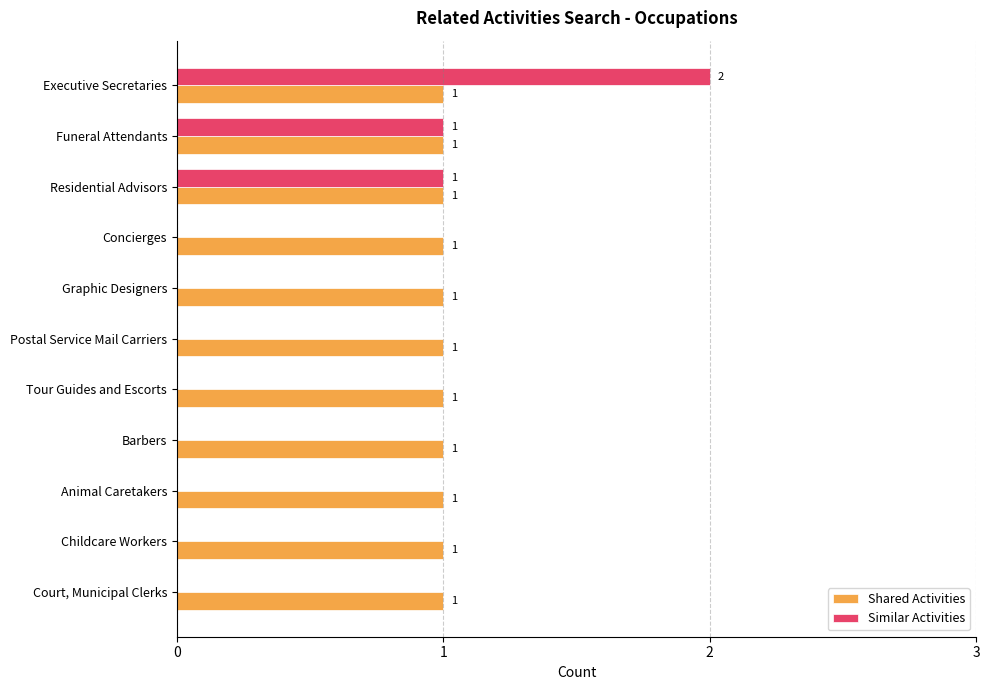

How many Similar Activities values are between 0 and 1?

10